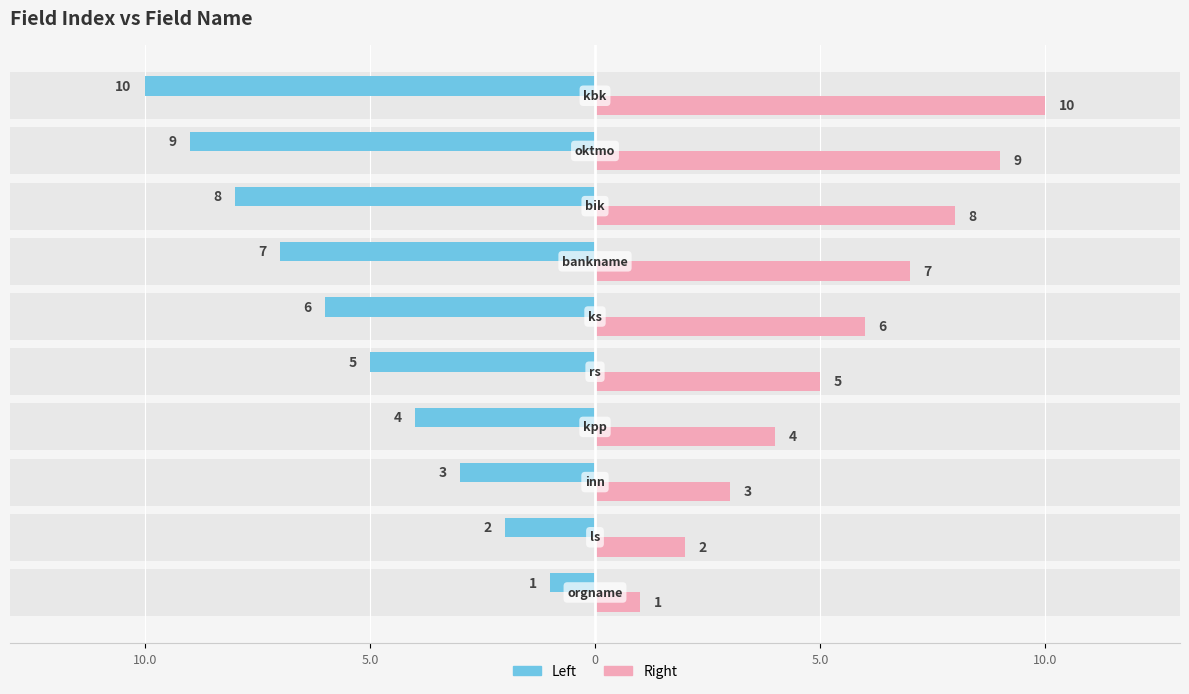

What is the sum of all Left values?

-55